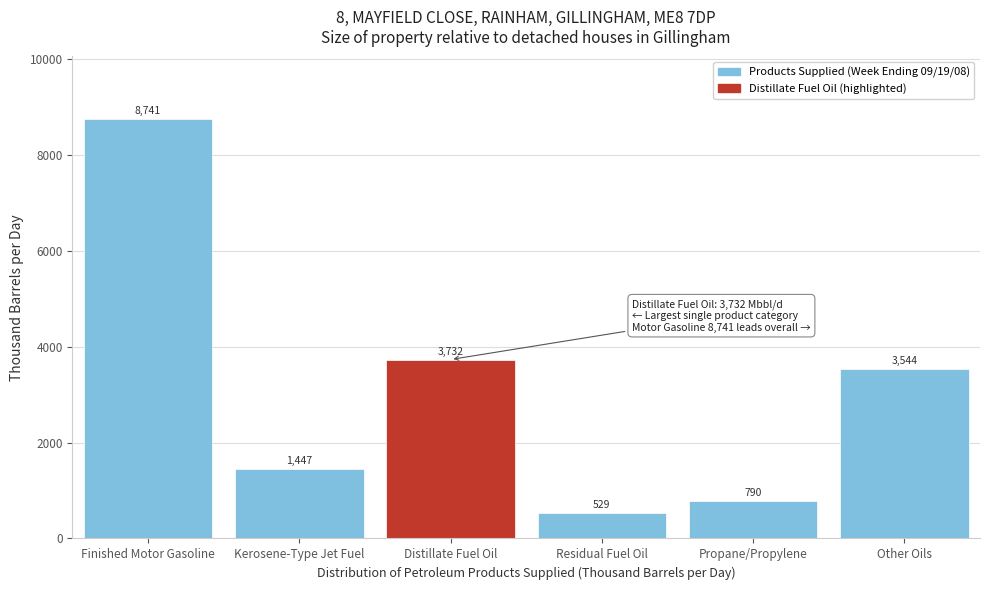

Reading left to right, transcribe all the data shown in this chart.

Finished Motor Gasoline=8741	Kerosene-Type Jet Fuel=1447	Distillate Fuel Oil=3732	Residual Fuel Oil=529	Propane/Propylene=790	Other Oils=3544